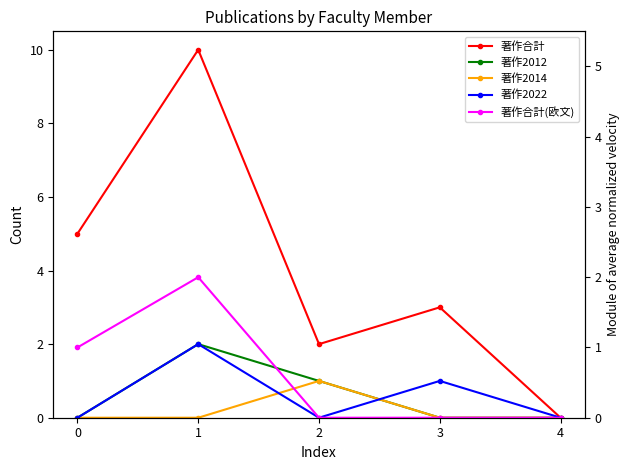

What is the highest value of the 著作合計 series?

10